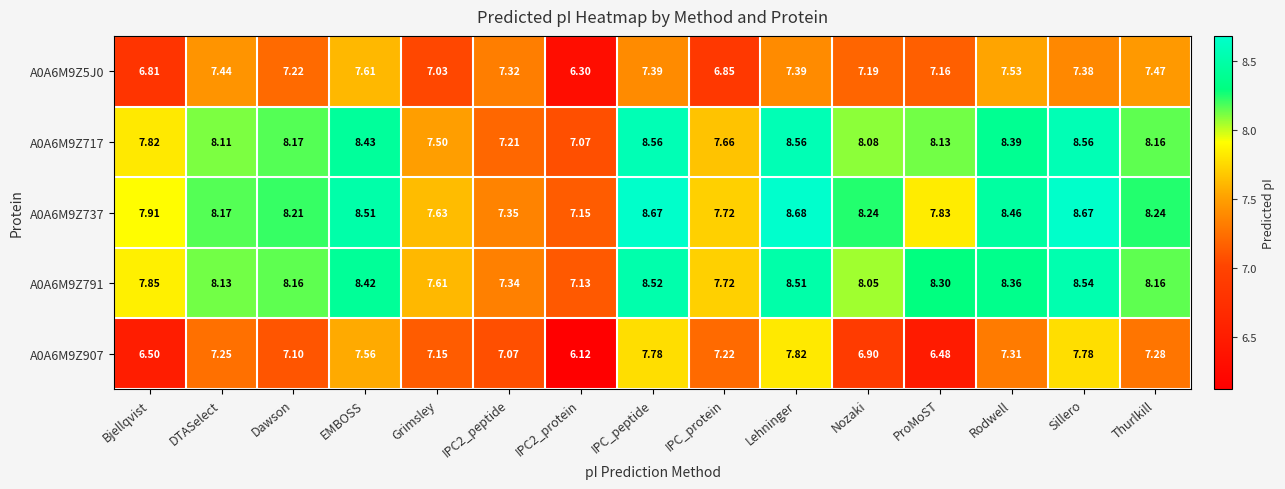

At which category does the chart reach its peak across all series?

Lehninger